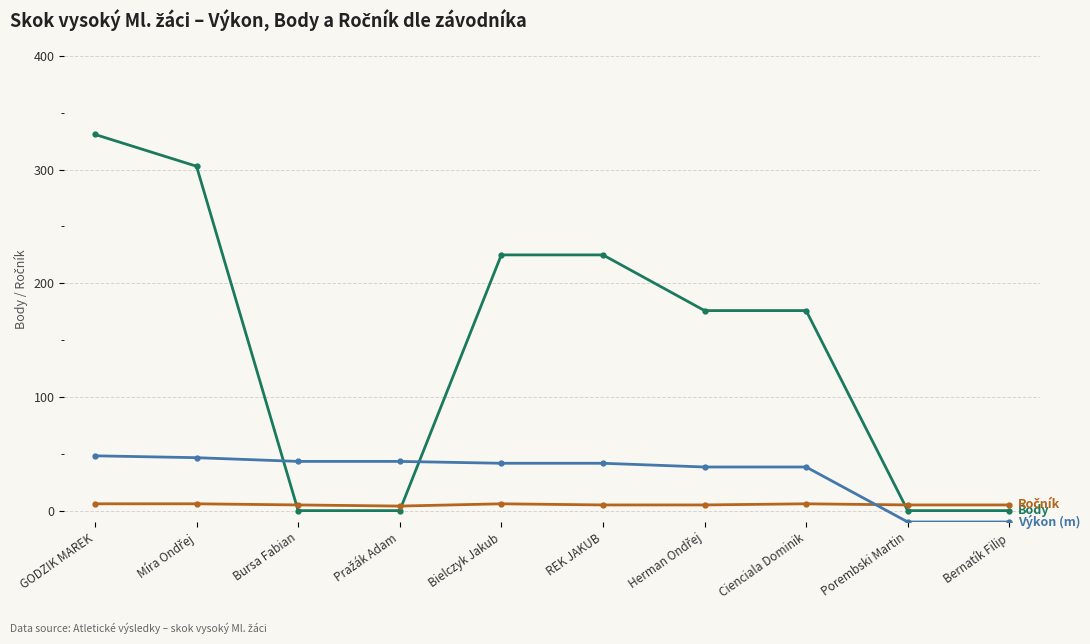

What position from the left is REK JAKUB?

6